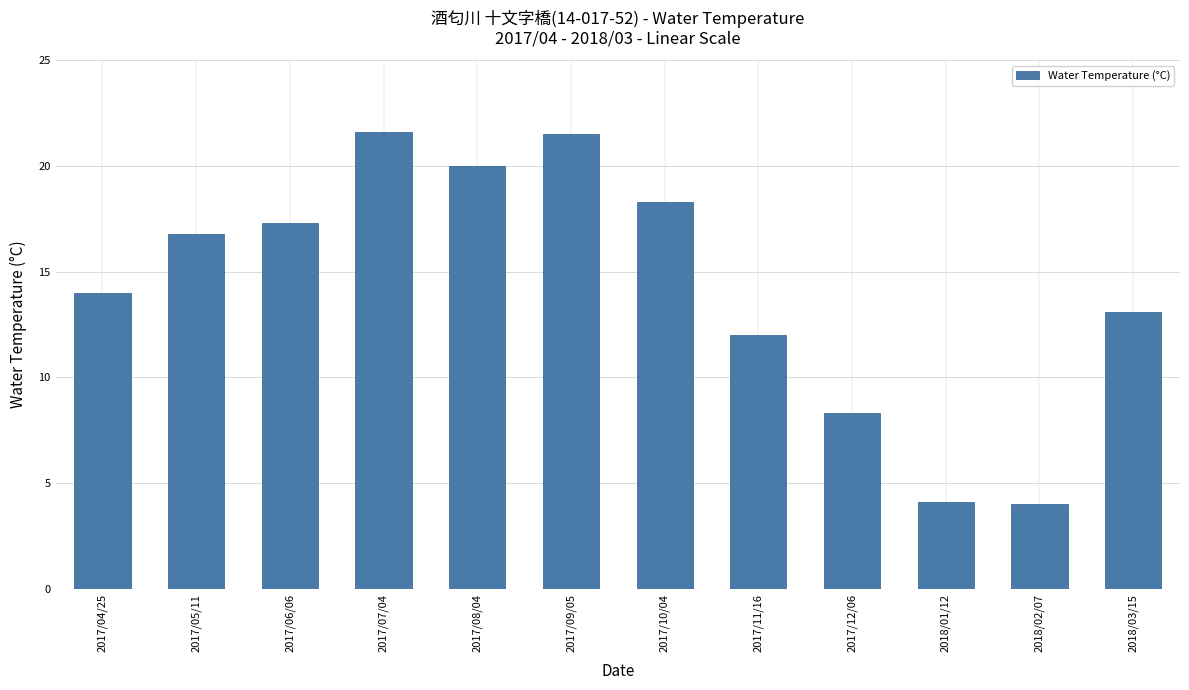

What is the value of the 1st bar from the left?

14.0